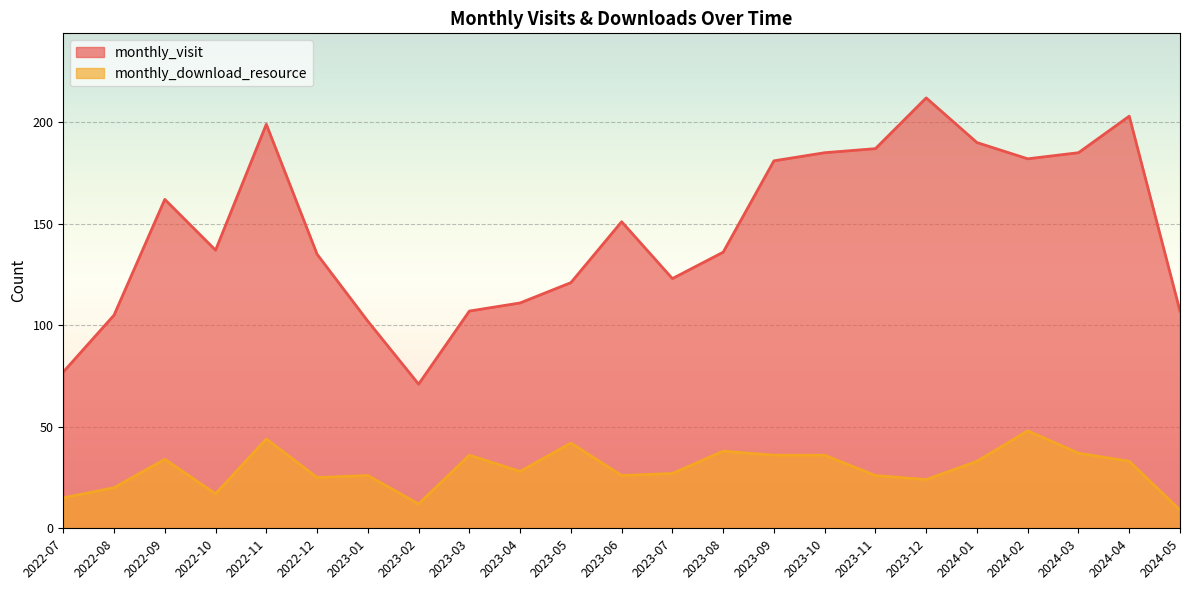

Reading left to right, list all the values displayed in this chart.

monthly_visit: 77	105	162	137	199	135	102	71	107	111	121	151	123	136	181	185	187	212	190	182	185	203	107
monthly_download_resource: 15	20	34	17	44	25	26	12	36	28	42	26	27	38	36	36	26	24	33	48	37	33	9